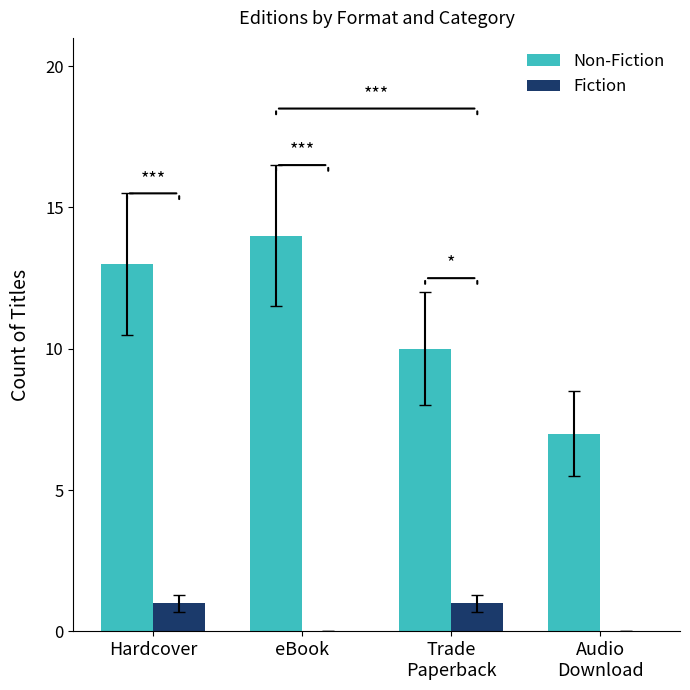

How many distinct data groups are displayed?

2